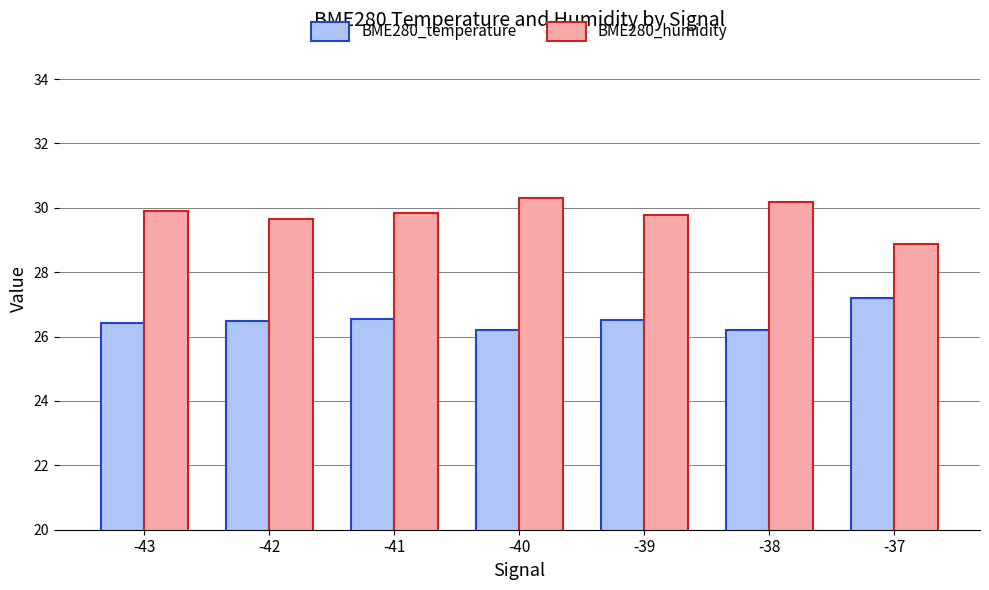

What is the sum of all BME280_humidity values?

208.5